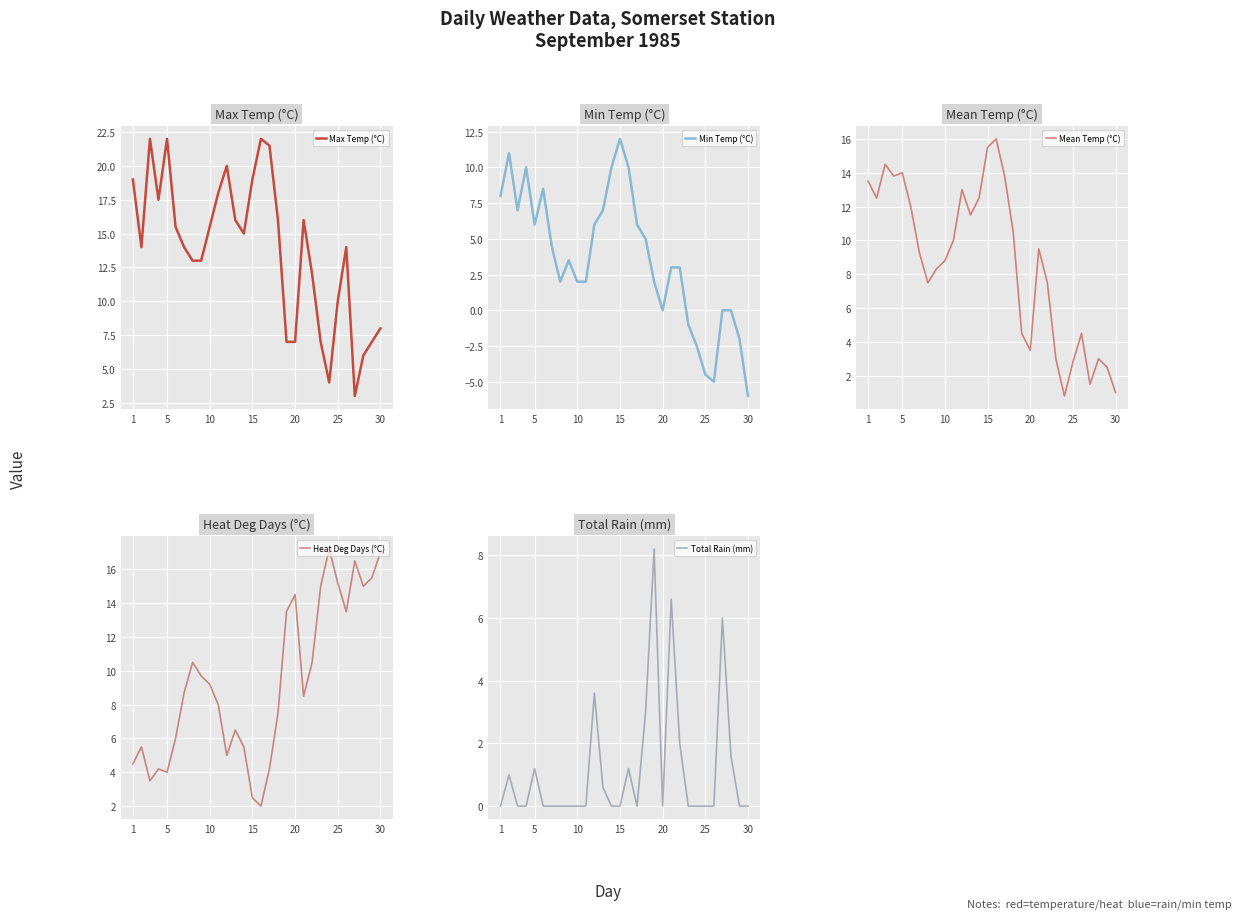

At which label does Mean Temp (°C) first exceed 9?

1